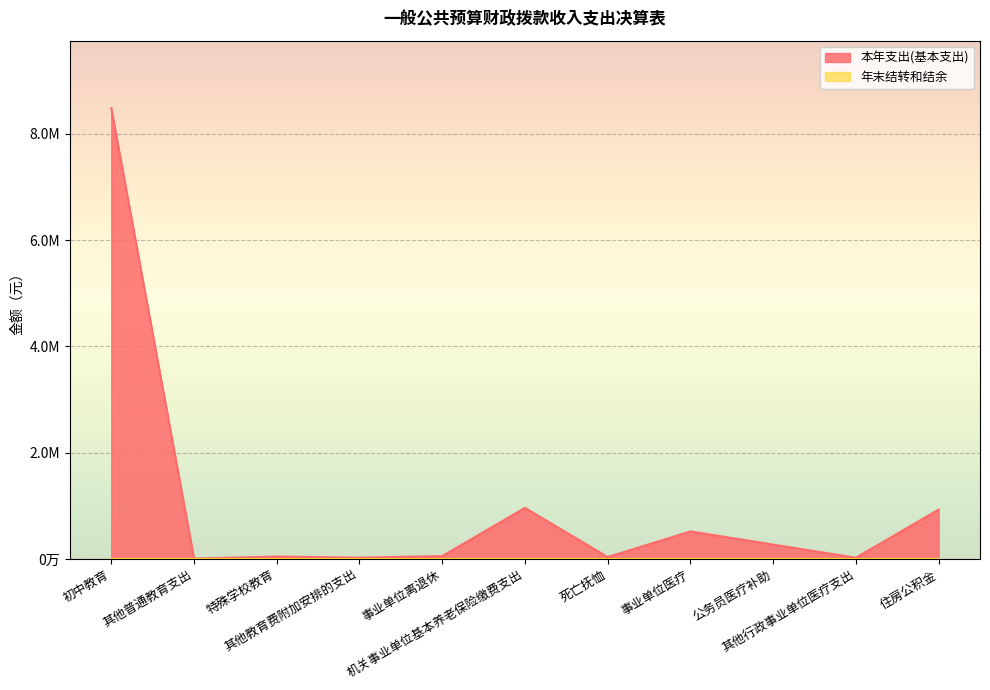

What is the label of the 11th point from the left?

住房公积金